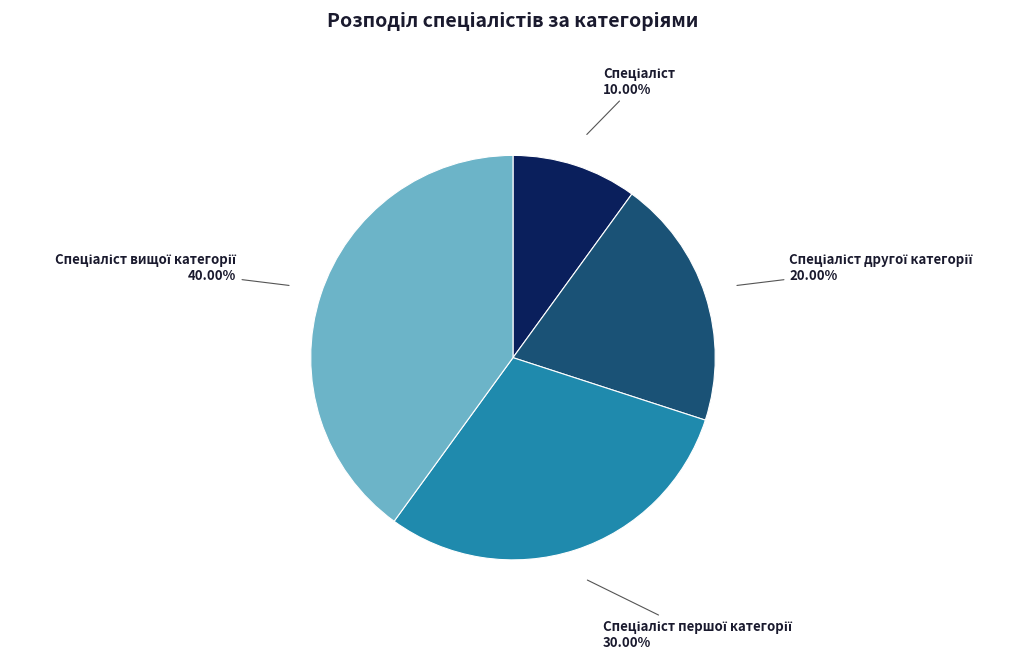

Is there a majority slice in this chart?

No